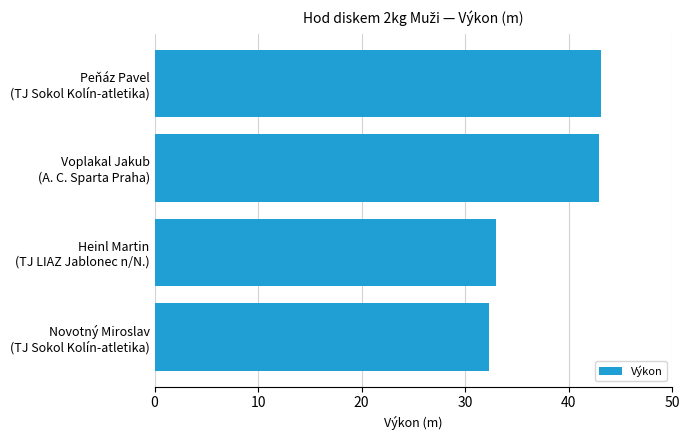

What is the value of the 4th bar from the top?

32.3